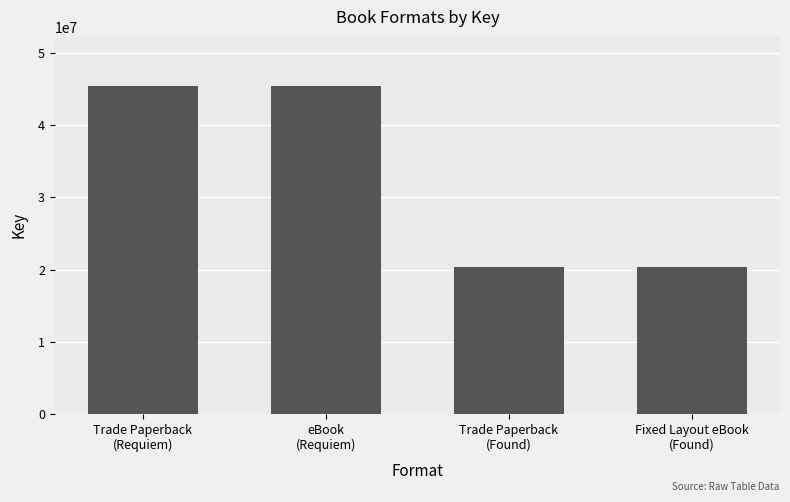

Reading right to left, list all the values displayed in this chart.

Fixed Layout eBook
(Found)=20374041	Trade Paperback
(Found)=20374041	eBook
(Requiem)=45450136	Trade Paperback
(Requiem)=45450136